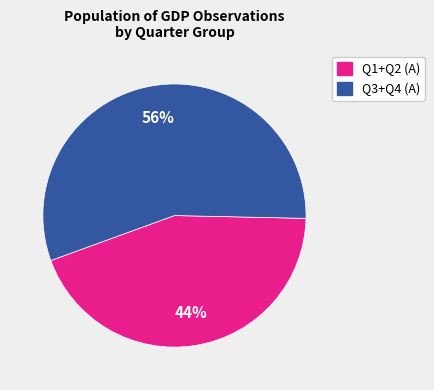

To the nearest percent, what is the difference between the largest and smallest slice percentages?

12%